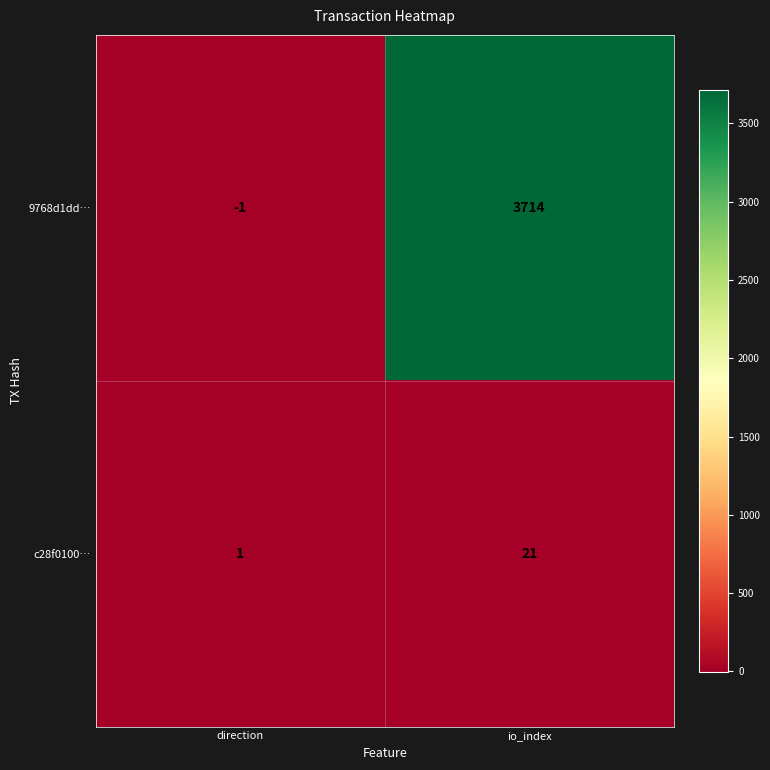

Reading right to left, transcribe all the data shown in this chart.

9768d1dd…: io_index=3714	direction=-1
c28f0100…: io_index=21	direction=1